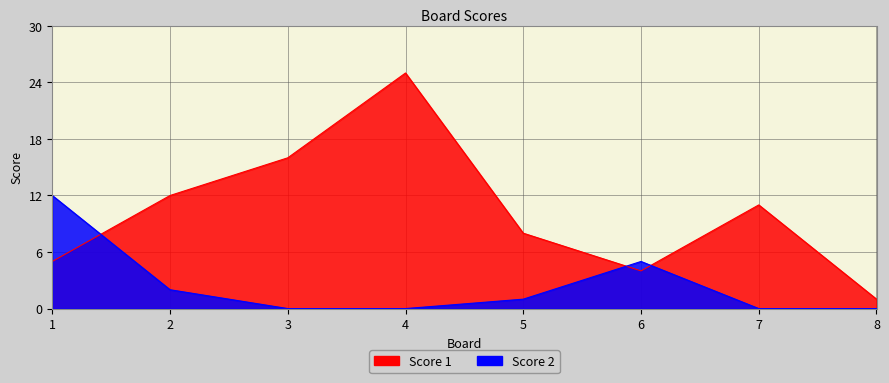

At how many categories does at least one series exceed 23?

1